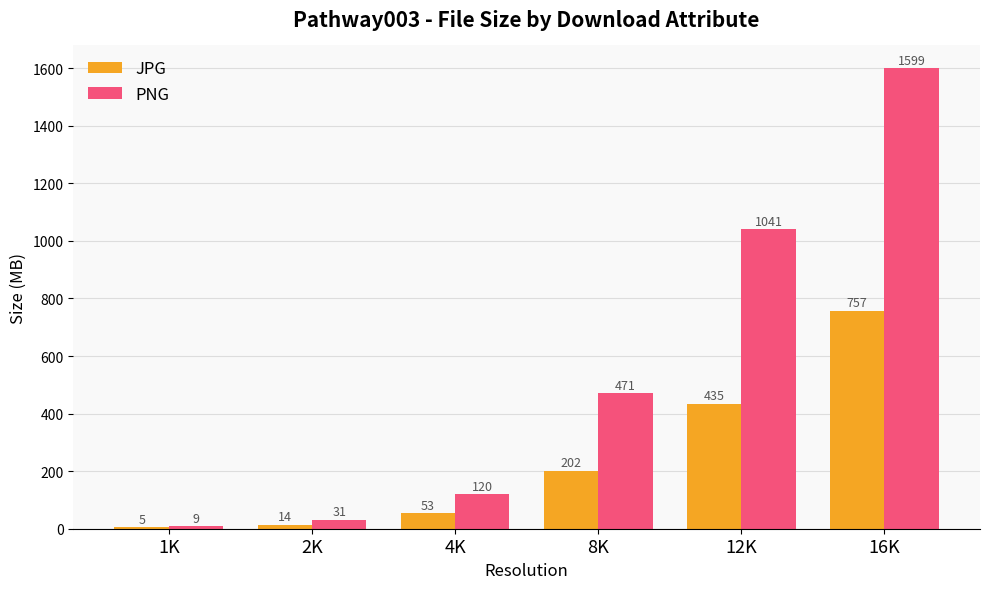

Does the chart contain stacked bars?

No